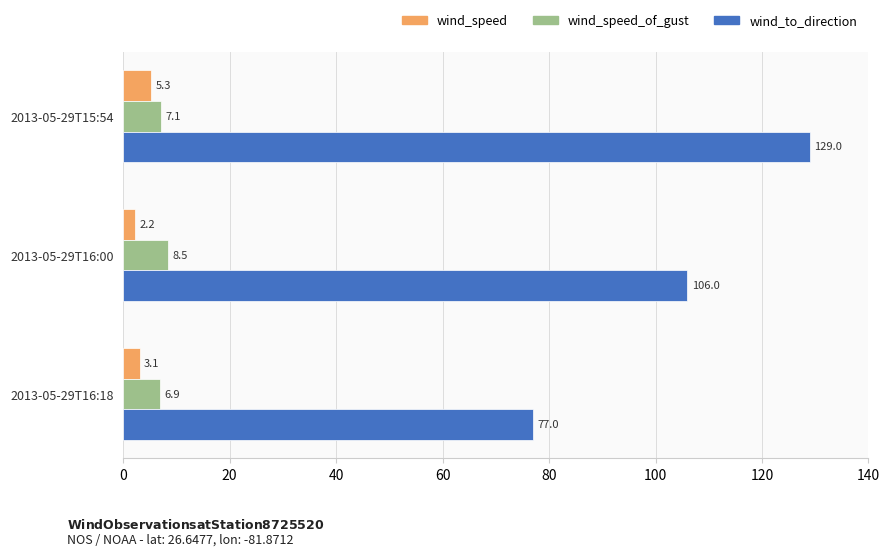

What is the difference between the maximum and minimum values in the wind_speed series?

3.1